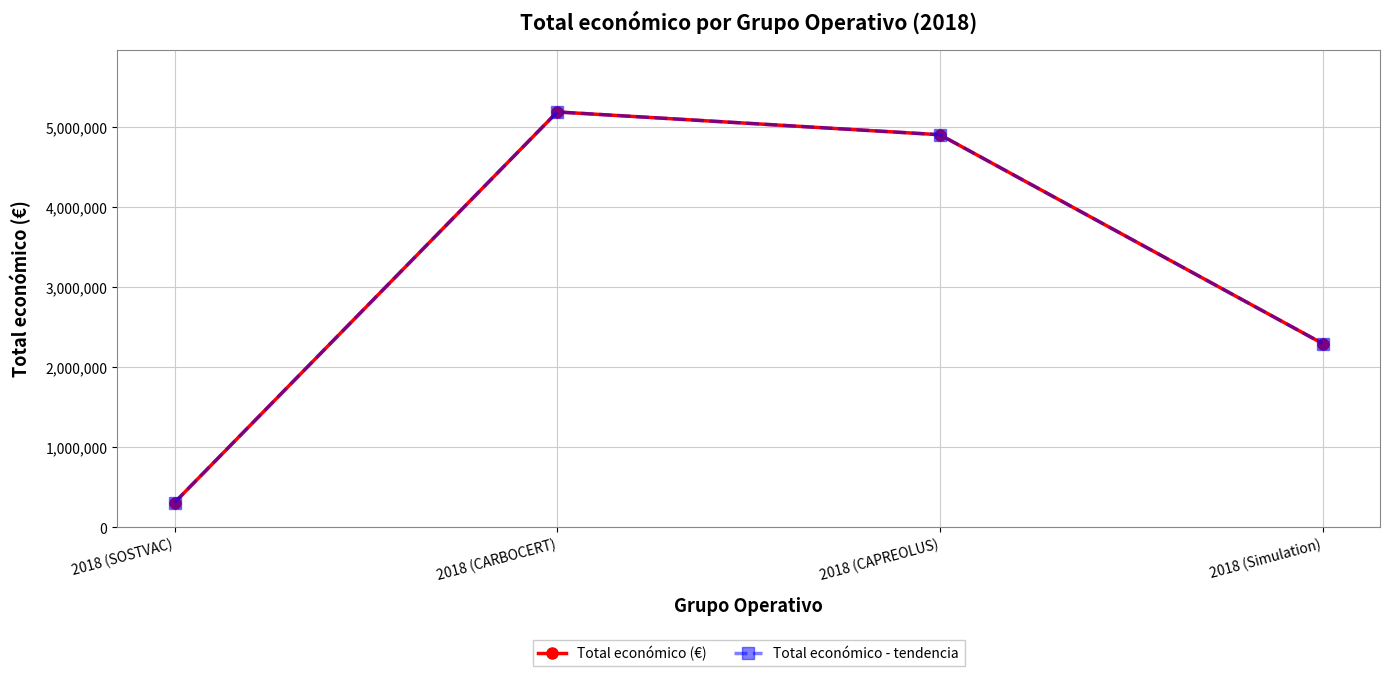

Where does the Total económico - tendencia series first go above 4902645?

2018 (CARBOCERT)